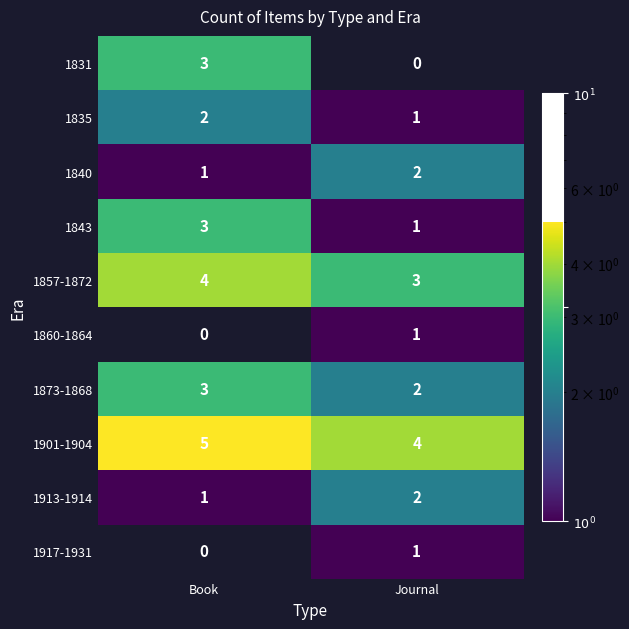

Is it true that 1901-1904 equals 4 at Journal?

True